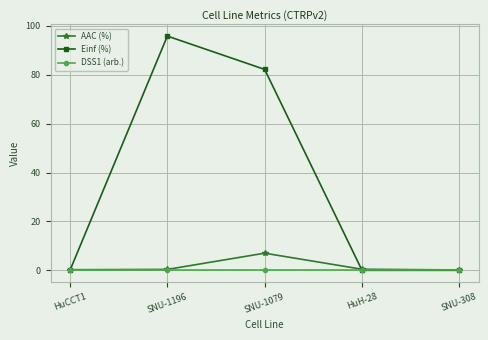

What is the sum of all Einf (%) values?

178.1